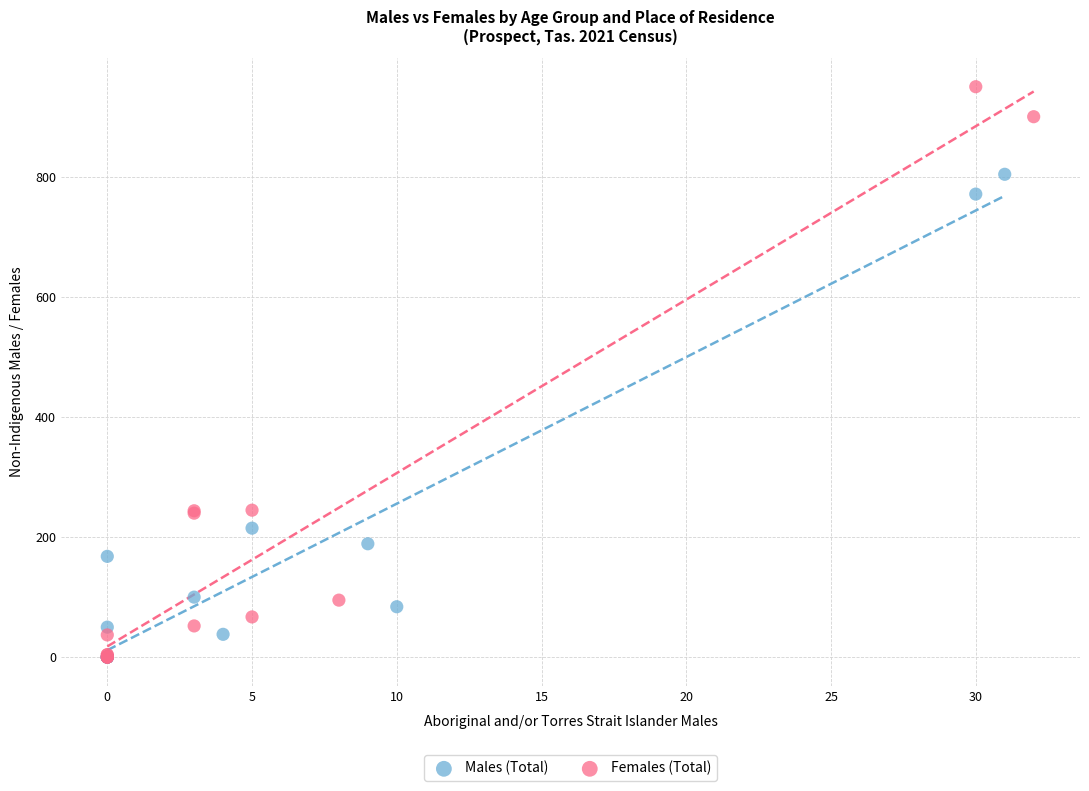

Which series has the widest spread of Y values?

Females (Total)